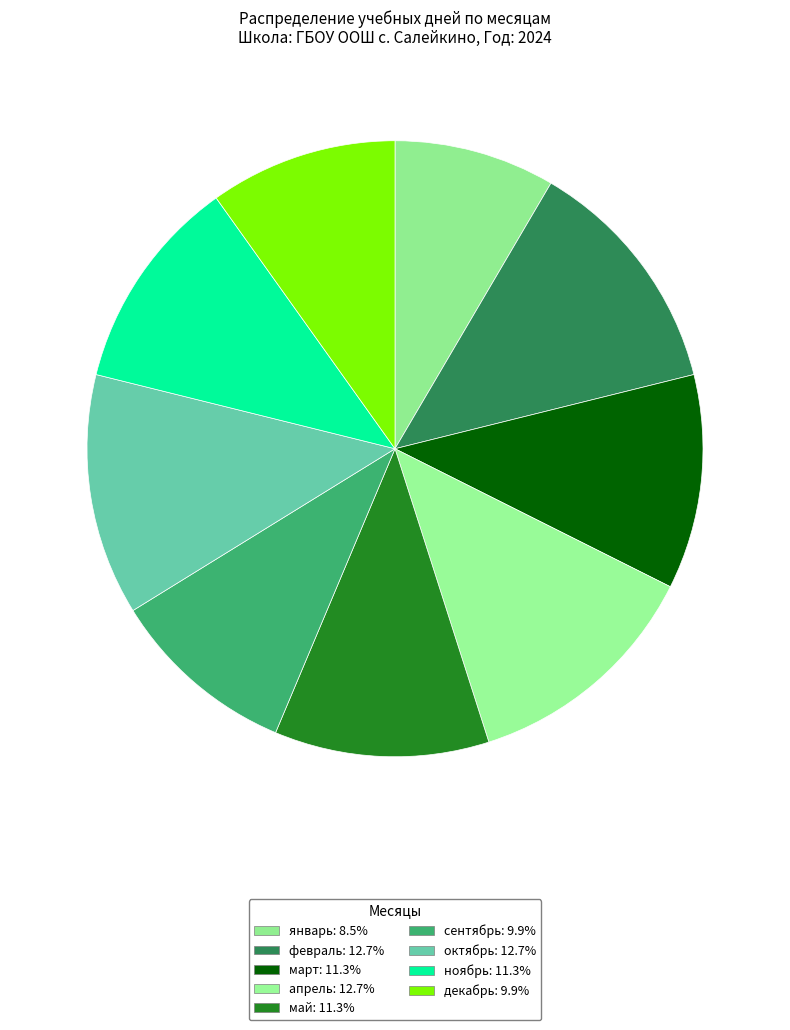

Count the number of slices in the pie.

9